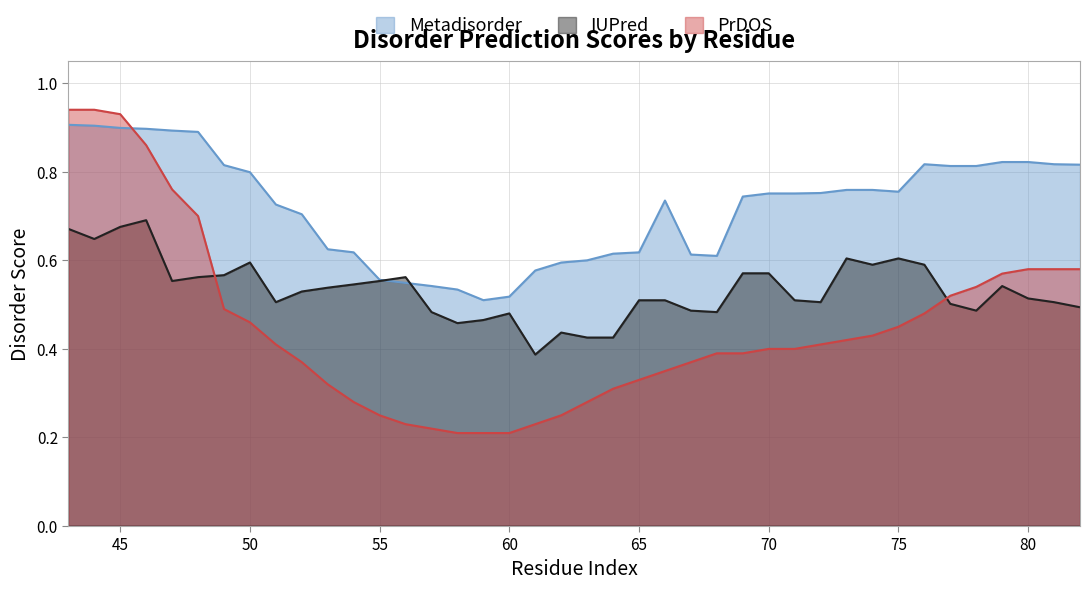

After their last crossing, which series has the higher values: IUPred or Metadisorder?

Metadisorder